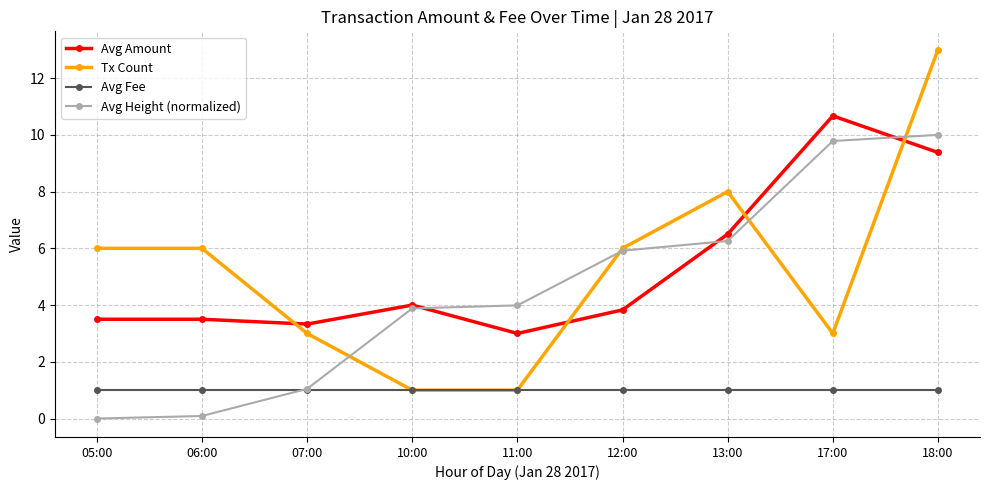

Does the chart have visible grid lines?

Yes